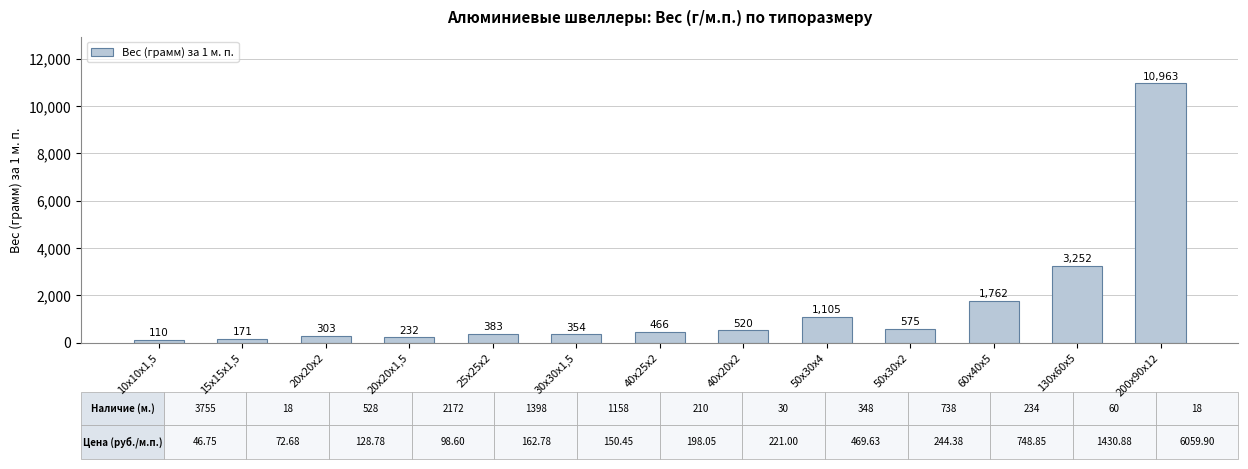

True or false: the data shows 2887 at 60х40х5.

False